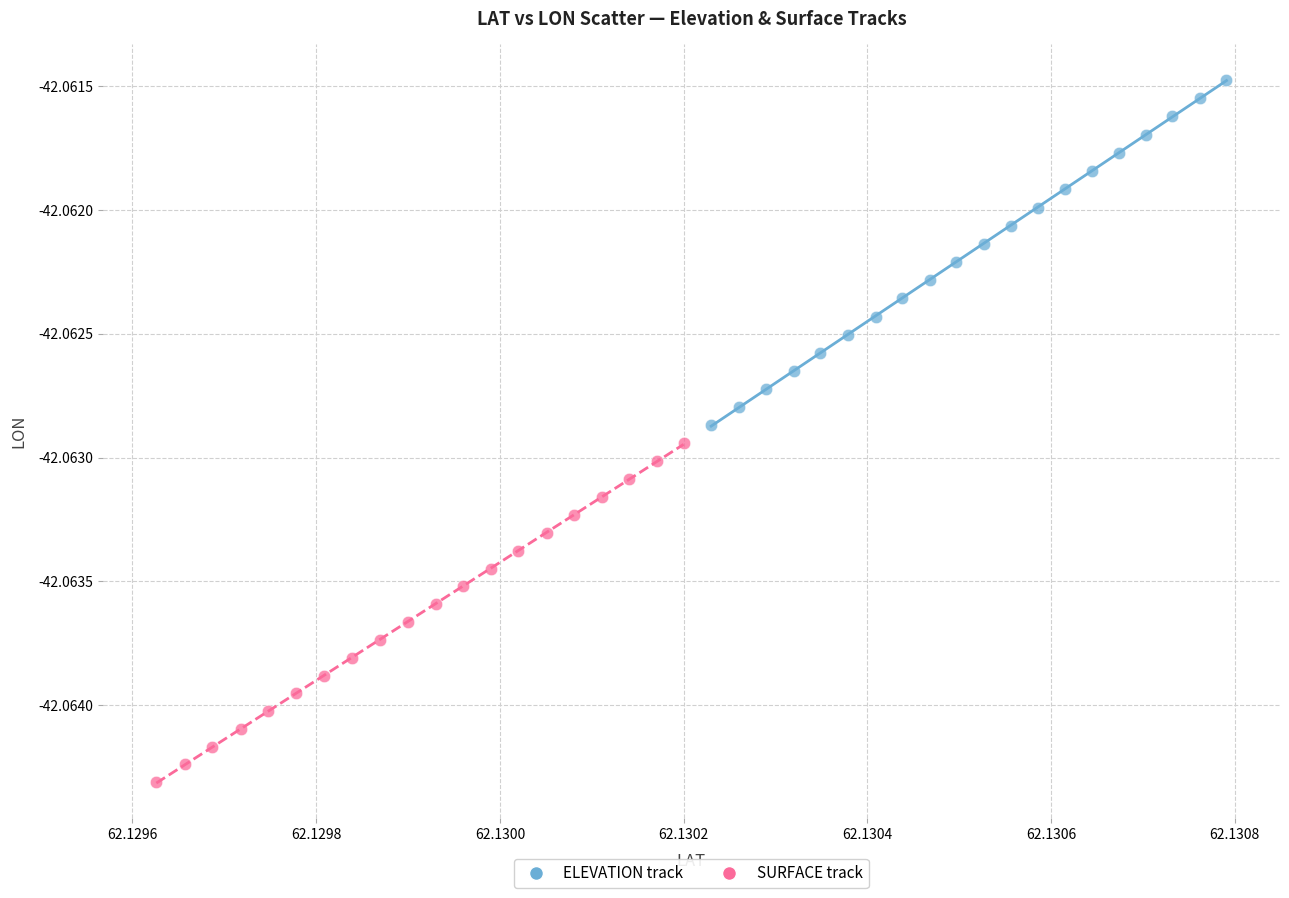

Which series contains the highest Y value?

ELEVATION track